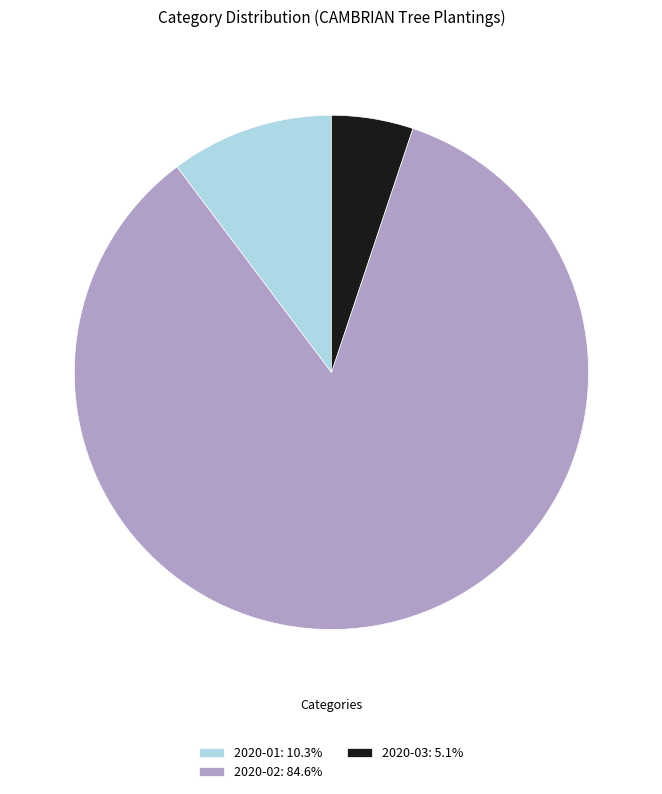

Is there any slice that represents more than half of the pie?

Yes